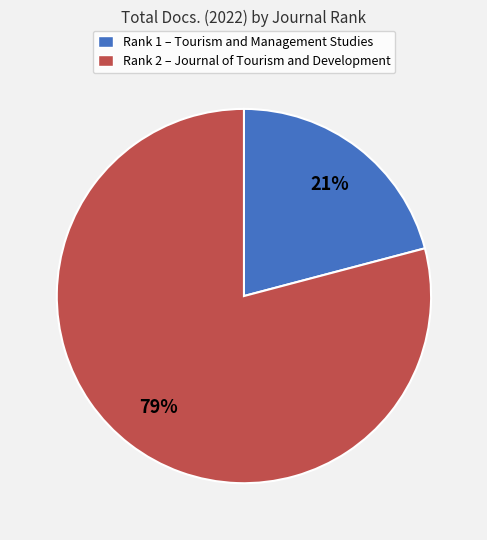

What is the majority slice?

Rank 2 – Journal of Tourism and Development